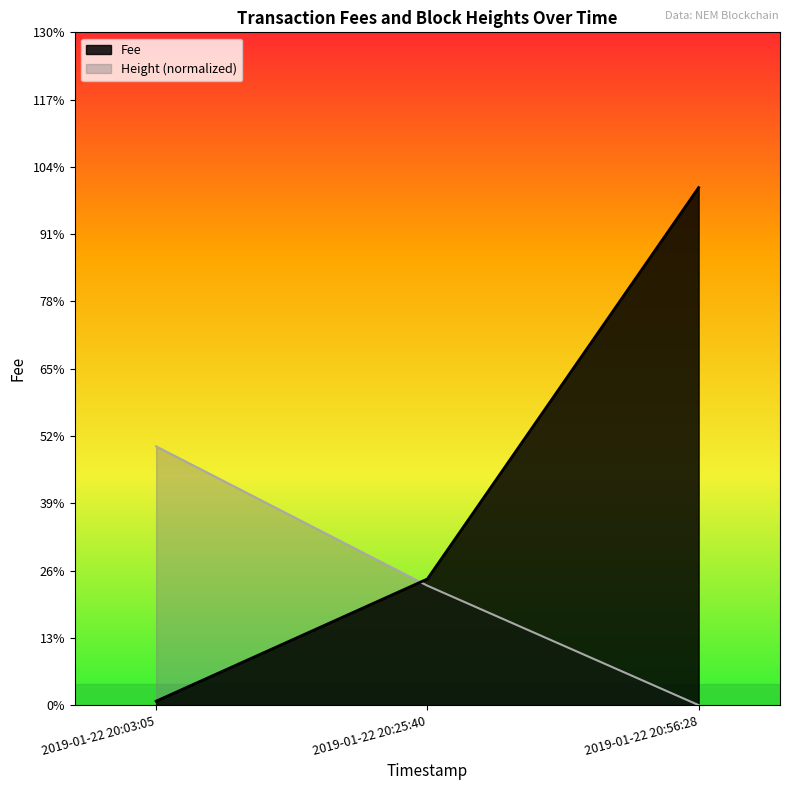

Reading right to left, what are all the values shown in this chart?

Fee: 9.6	2.3	0.1
Height: 0.0	2.2	4.8